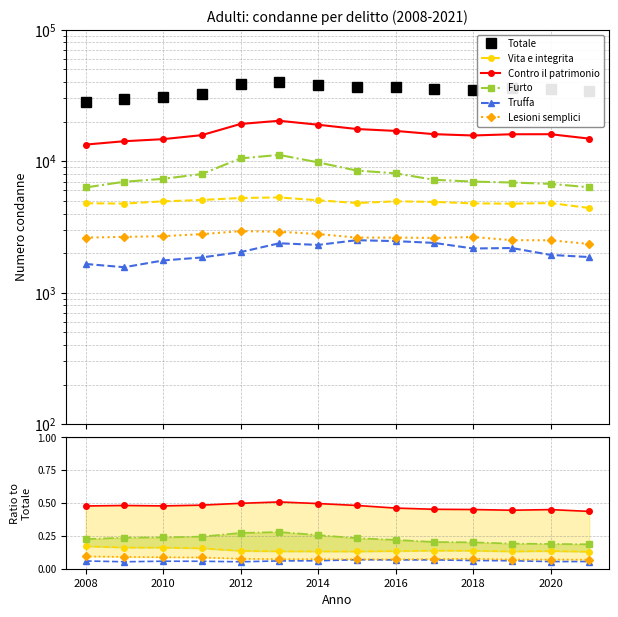

What is the greatest value displayed?

39966.0